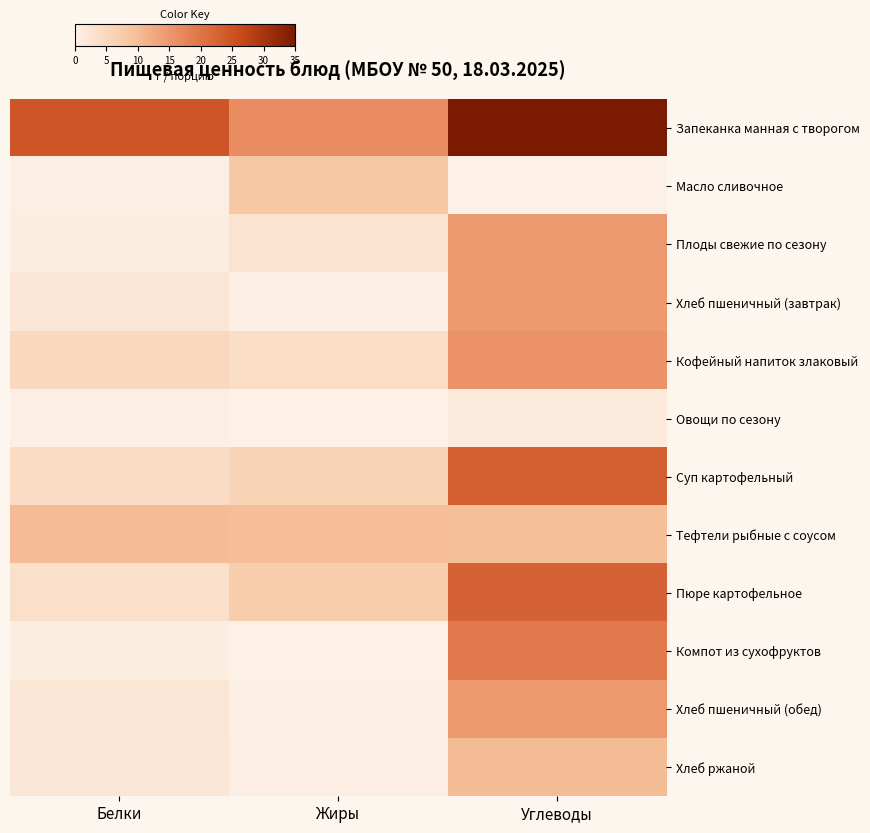

Count the number of categories in the chart.

3